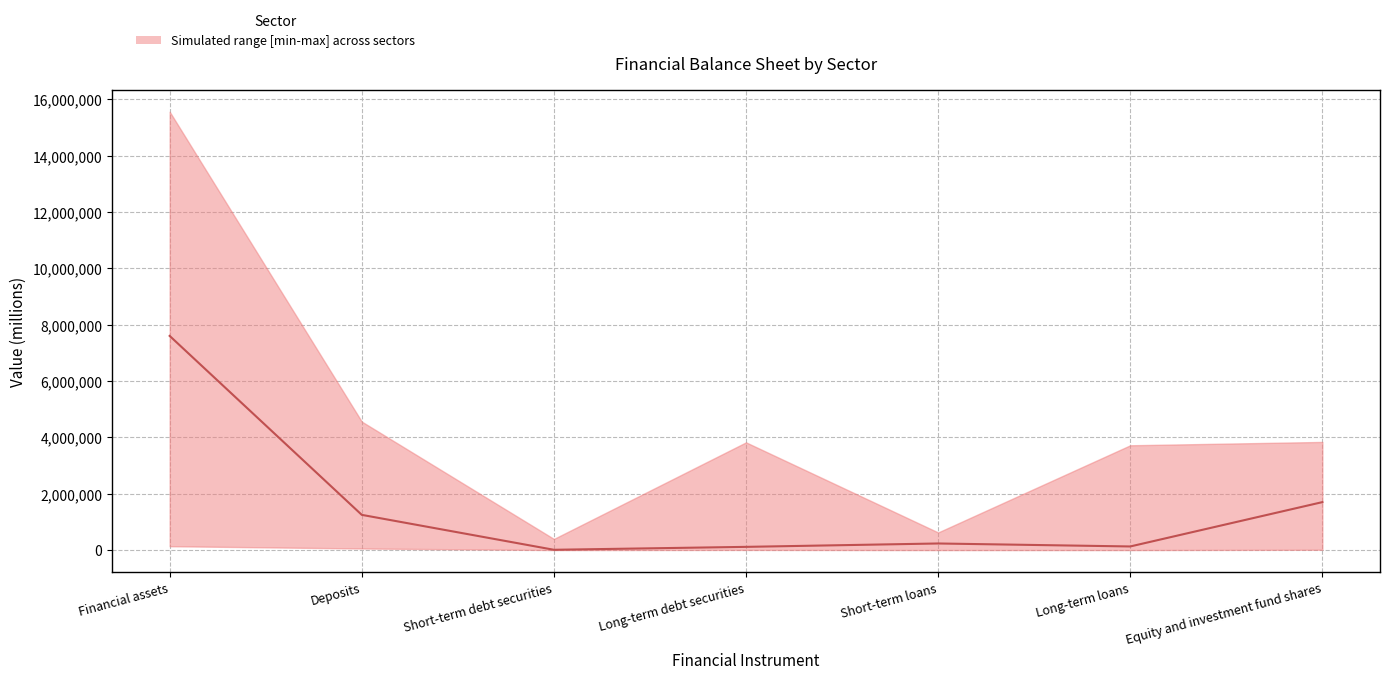

At which label is the value closest to 3807039?

Equity and investment fund shares